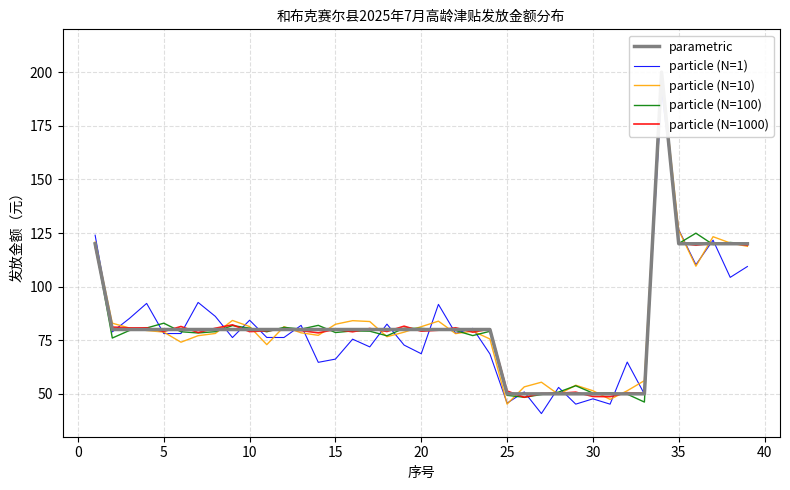

True or false: parametric has more than 1 points higher than both neighbors.

False